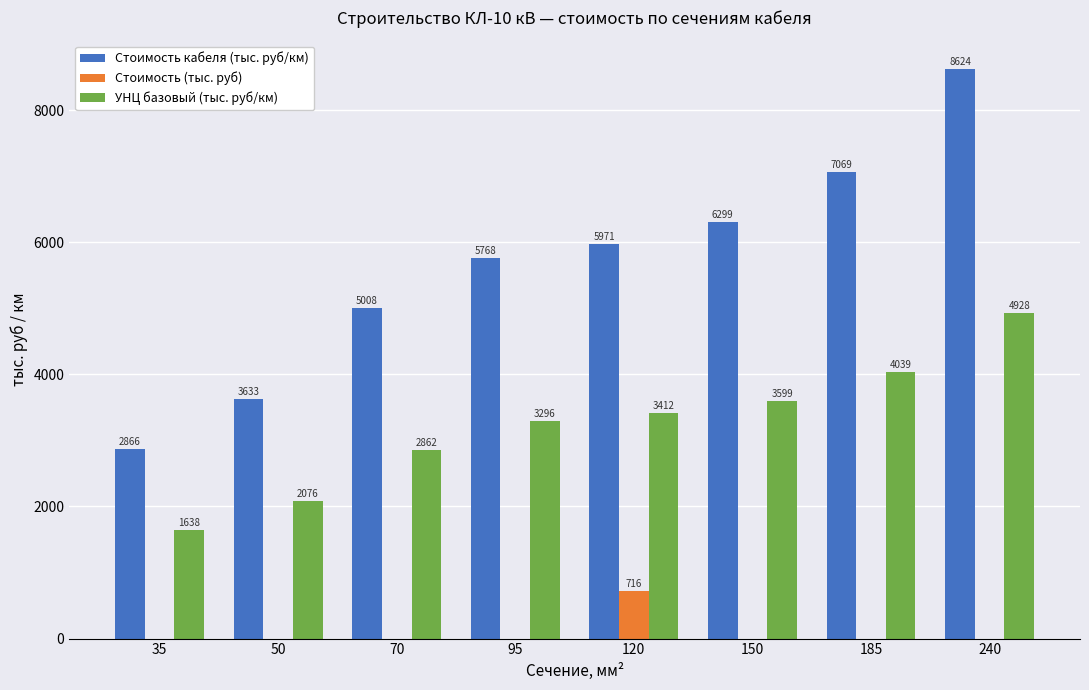

What is the total value across all series at 95?

9064.0